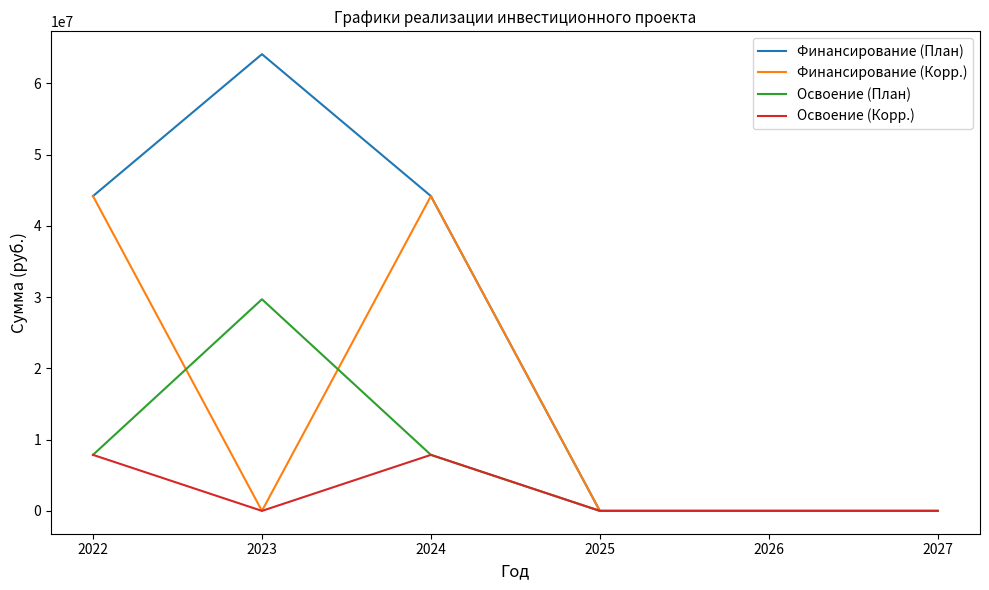

List the series in order of their overall mean, highest first.

Финансирование (План), Финансирование (Корр.), Освоение (План), Освоение (Корр.)